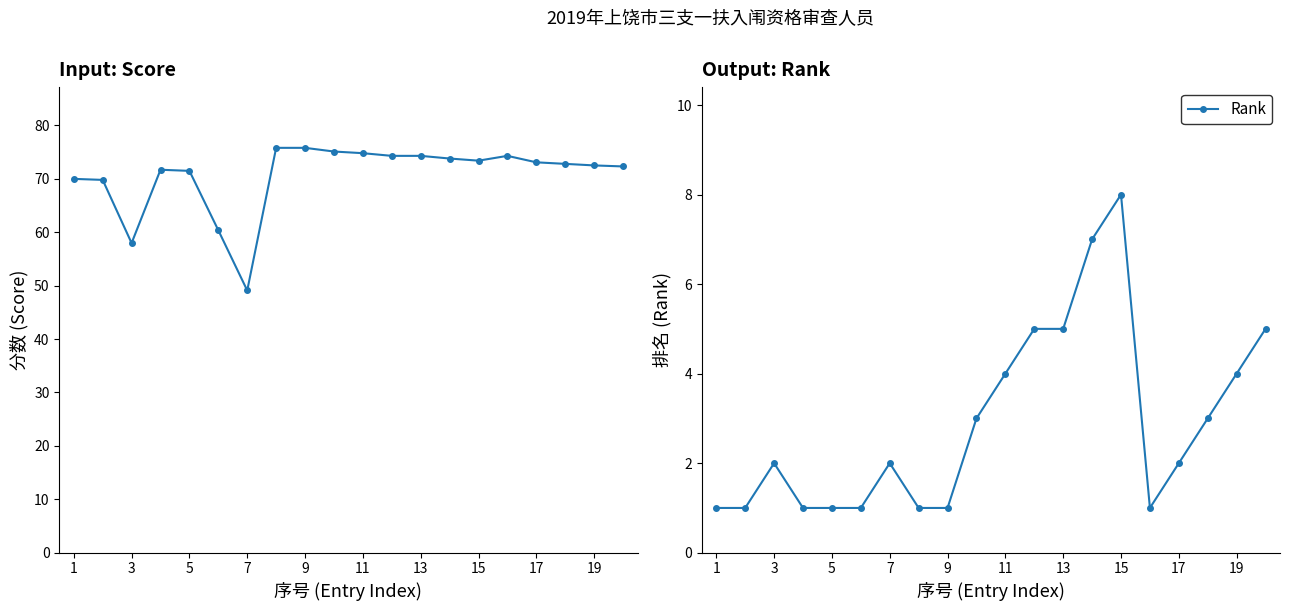

Is it true that Rank equals 2 at 3?

True